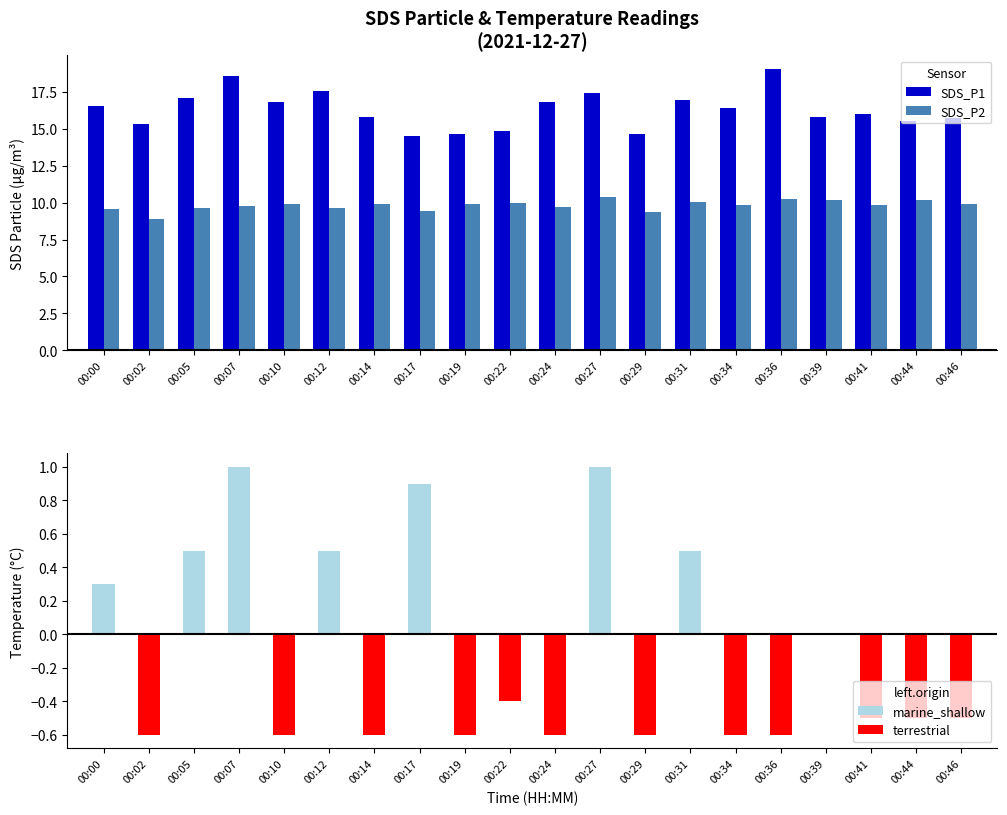

Reading left to right, transcribe all the data shown in this chart.

SDS_P1: 00:00=16.6	00:02=15.3	00:05=17.1	00:07=18.6	00:10=16.8	00:12=17.6	00:14=15.8	00:17=14.5	00:19=14.7	00:22=14.8	00:24=16.8	00:27=17.4	00:29=14.7	00:31=16.9	00:34=16.4	00:36=19.0	00:39=15.8	00:41=16.0	00:44=15.5	00:46=15.8
SDS_P2: 00:00=9.6	00:02=8.9	00:05=9.7	00:07=9.8	00:10=9.9	00:12=9.6	00:14=9.9	00:17=9.4	00:19=9.9	00:22=10.0	00:24=9.7	00:27=10.4	00:29=9.4	00:31=10.1	00:34=9.8	00:36=10.3	00:39=10.2	00:41=9.8	00:44=10.2	00:46=9.9
marine_shallow: 00:00=0.3	00:02=0.0	00:05=0.5	00:07=1.0	00:10=0.0	00:12=0.5	00:14=0.0	00:17=0.9	00:19=0.0	00:22=0.0	00:24=0.0	00:27=1.0	00:29=0.0	00:31=0.5	00:34=0.0	00:36=0.0	00:39=0.0	00:41=0.0	00:44=0.0	00:46=0.0
terrestrial: 00:00=0.0	00:02=-0.6	00:05=0.0	00:07=0.0	00:10=-0.6	00:12=0.0	00:14=-0.6	00:17=0.0	00:19=-0.6	00:22=-0.4	00:24=-0.6	00:27=0.0	00:29=-0.6	00:31=0.0	00:34=-0.6	00:36=-0.6	00:39=0.0	00:41=-0.5	00:44=-0.5	00:46=-0.5